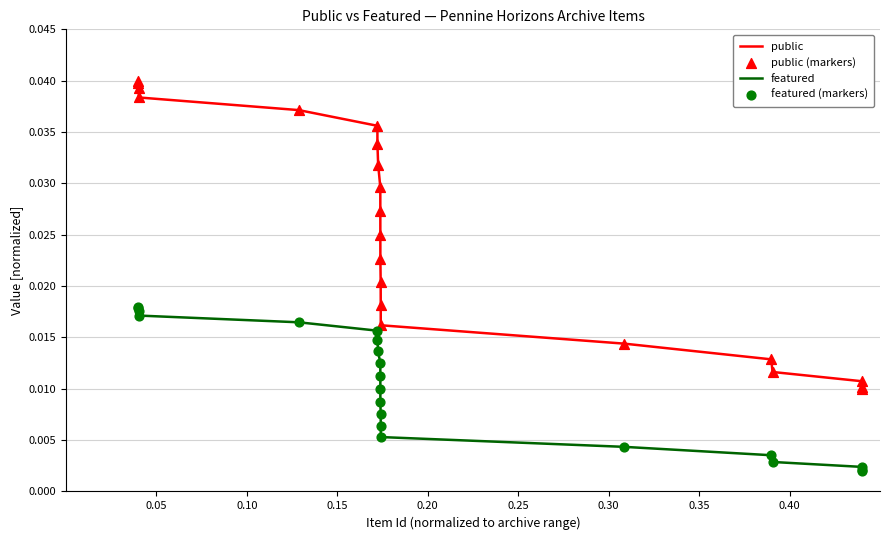

List the series in order of their overall mean, lowest first.

featured, public